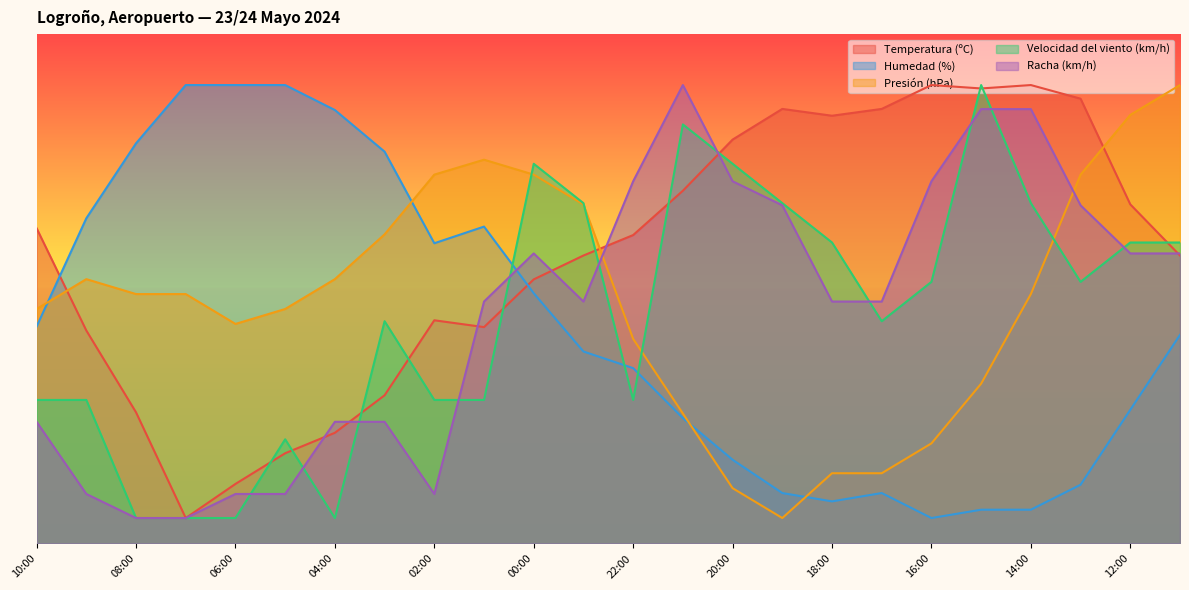

What is the spread (max minus min) of values at 07:00?

85.0